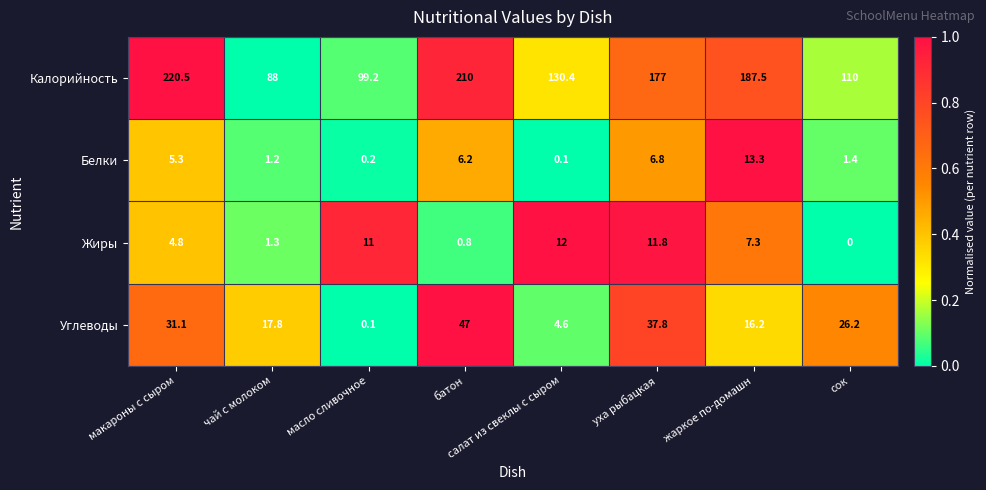

Which series has the largest total across all categories?

Калорийность